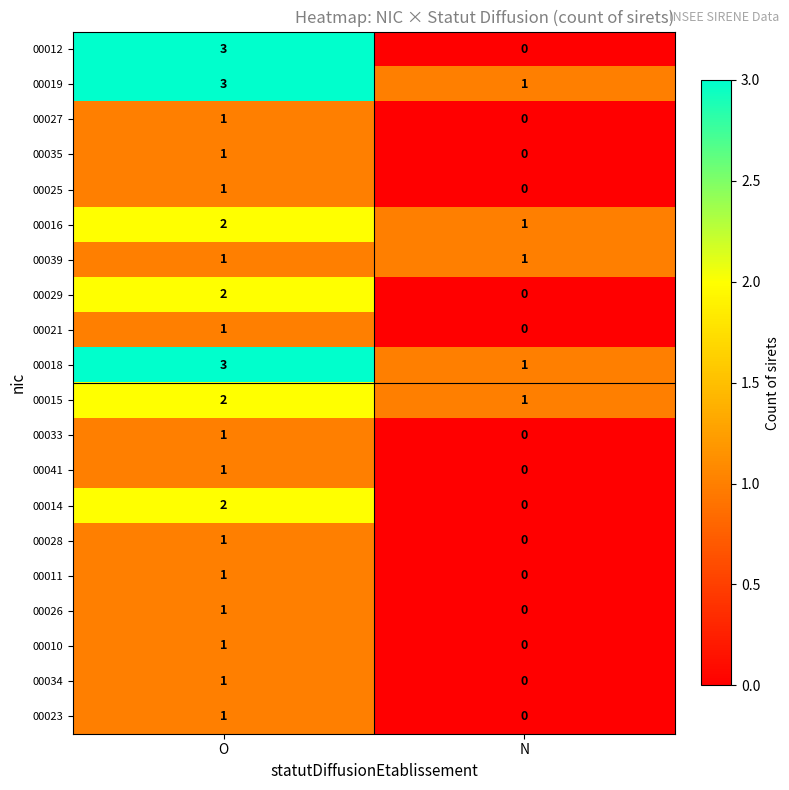

How many distinct data groups are displayed?

20